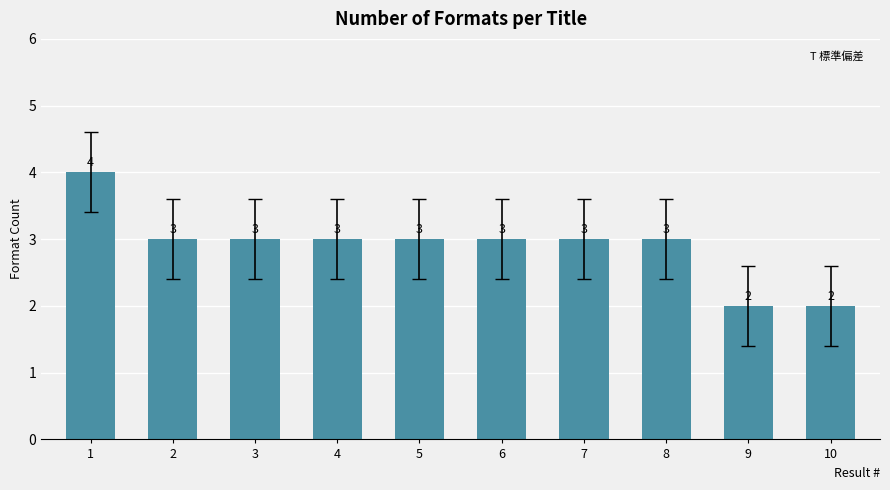

Reading right to left, transcribe all the data shown in this chart.

10=2	9=2	8=3	7=3	6=3	5=3	4=3	3=3	2=3	1=4